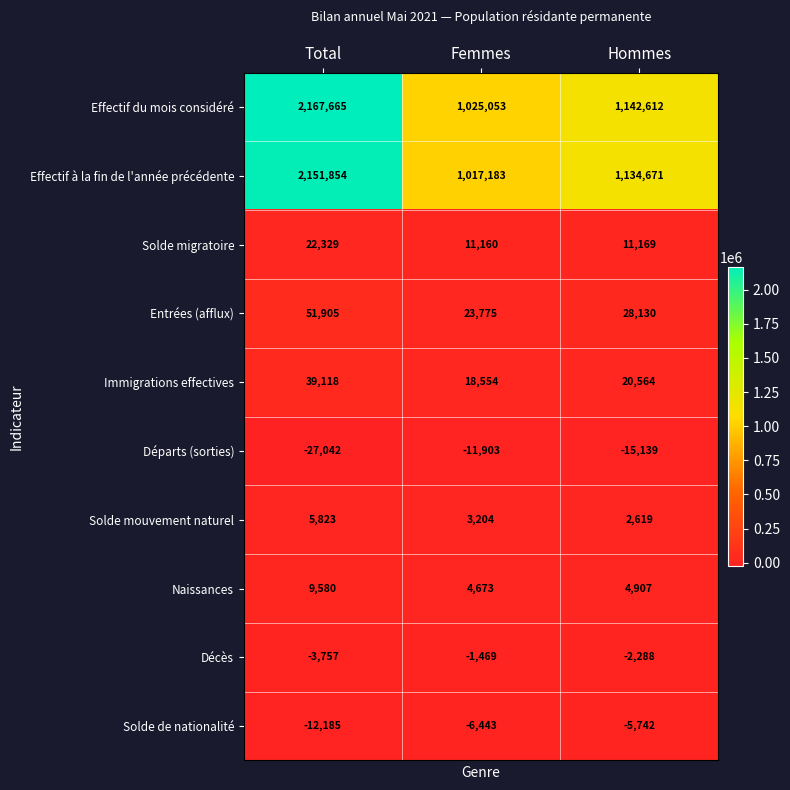

How many values in the Effectif du mois considéré series are below 1142612?

1